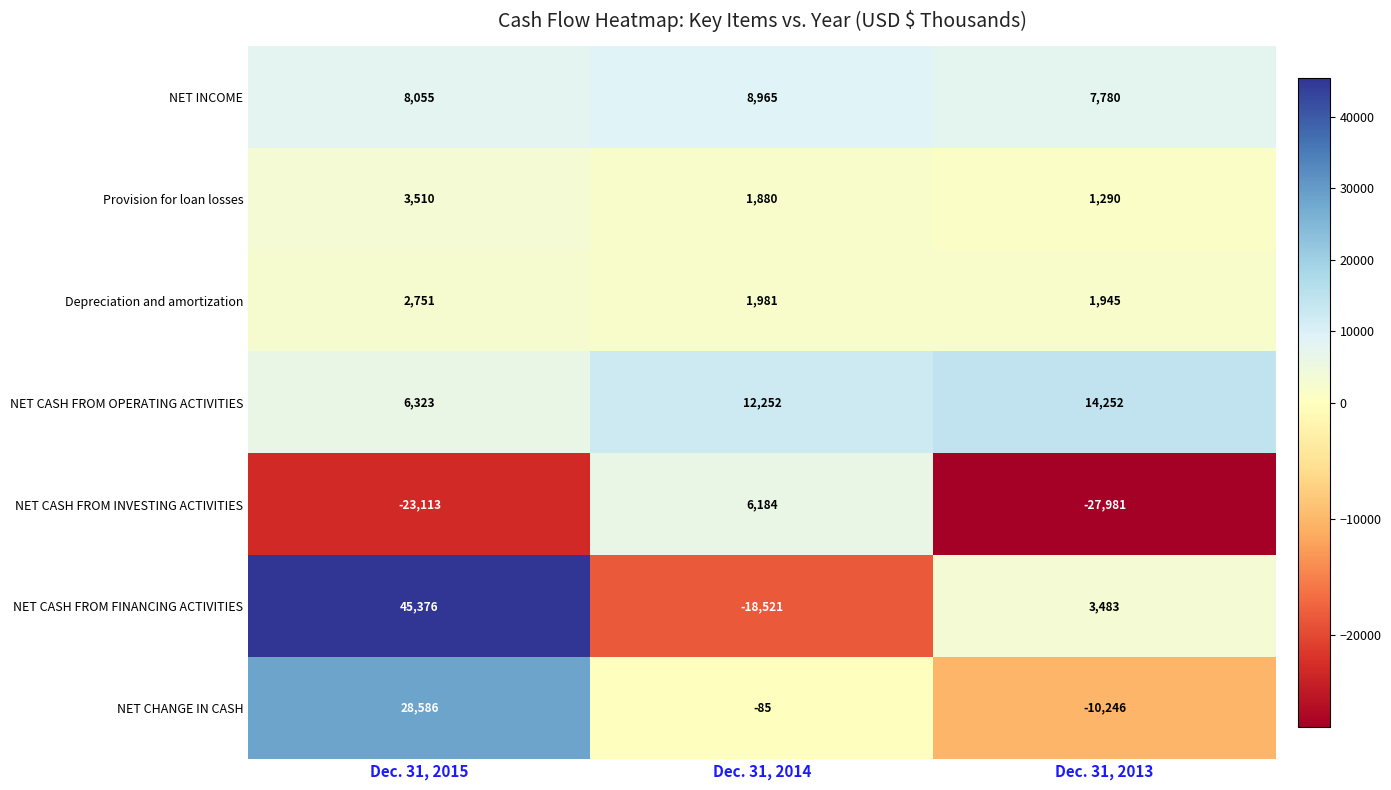

Which series changed the most between Dec. 31, 2015 and Dec. 31, 2013?

NET CASH FROM FINANCING ACTIVITIES